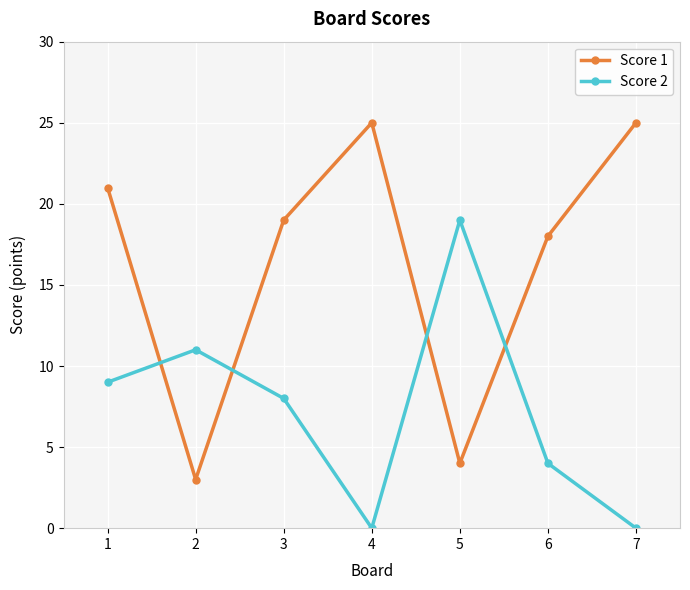

What is the difference between the maximum and second lowest values in the Score 1 series?

21